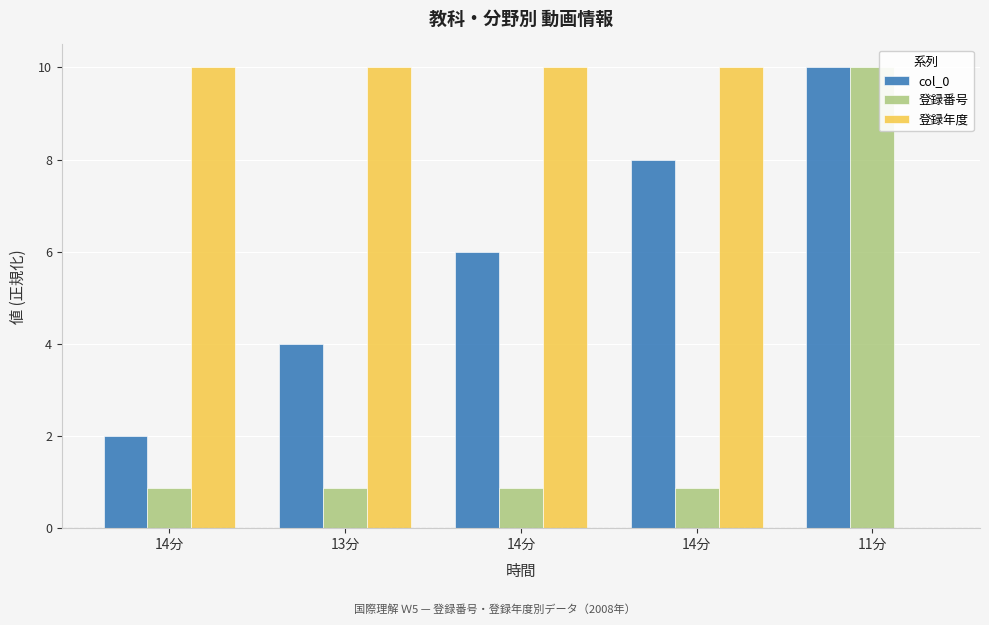

Reading right to left, extract all data points from this chart.

col_0: 10.0	8.0	6.0	4.0	2.0
登録番号: 10.0	0.9	0.9	0.9	0.9
登録年度: 0.0	10.0	10.0	10.0	10.0